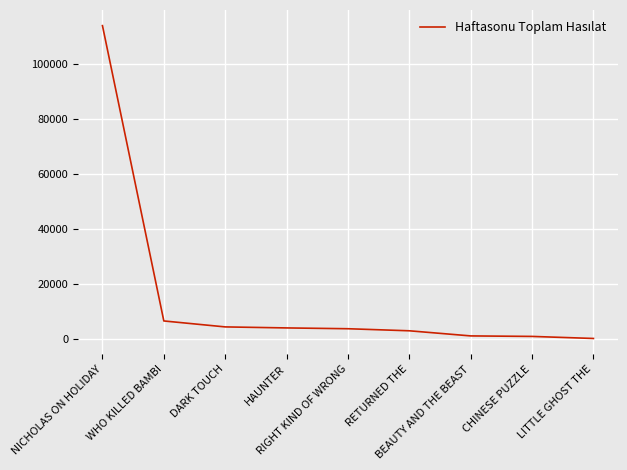

What is the greatest value displayed?

113843.5